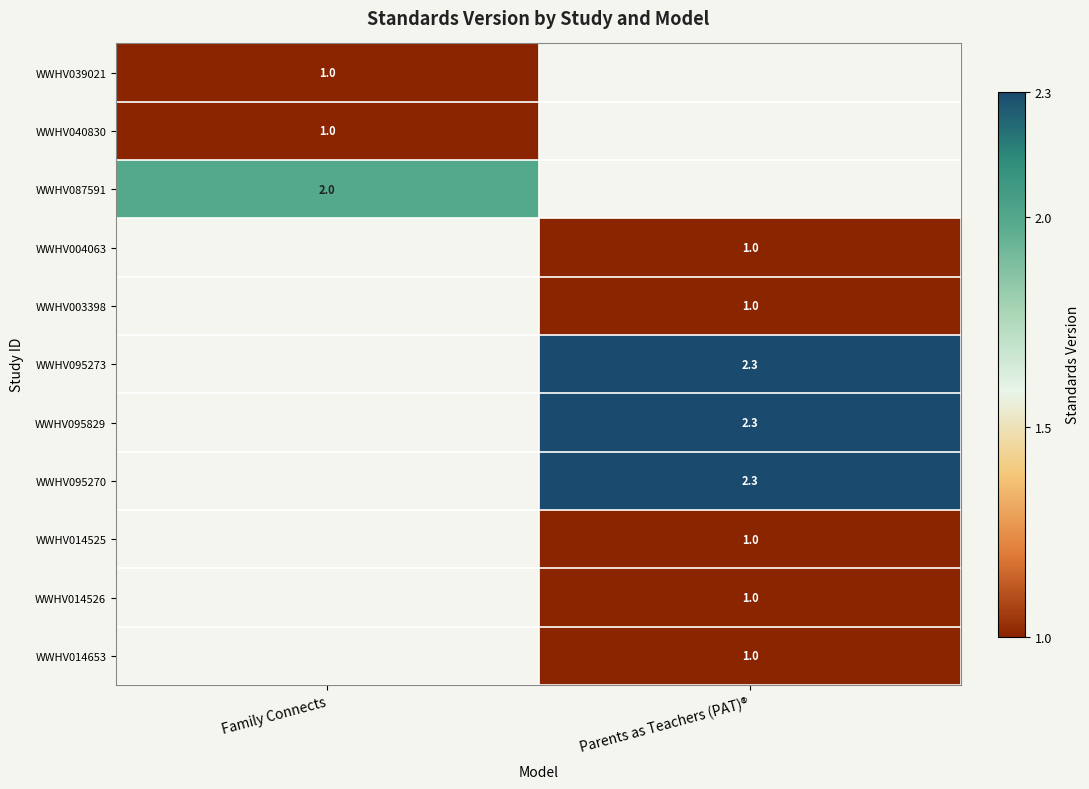

Is it true that WWHV014526 equals 1.0 at Parents as Teachers (PAT)®?

True